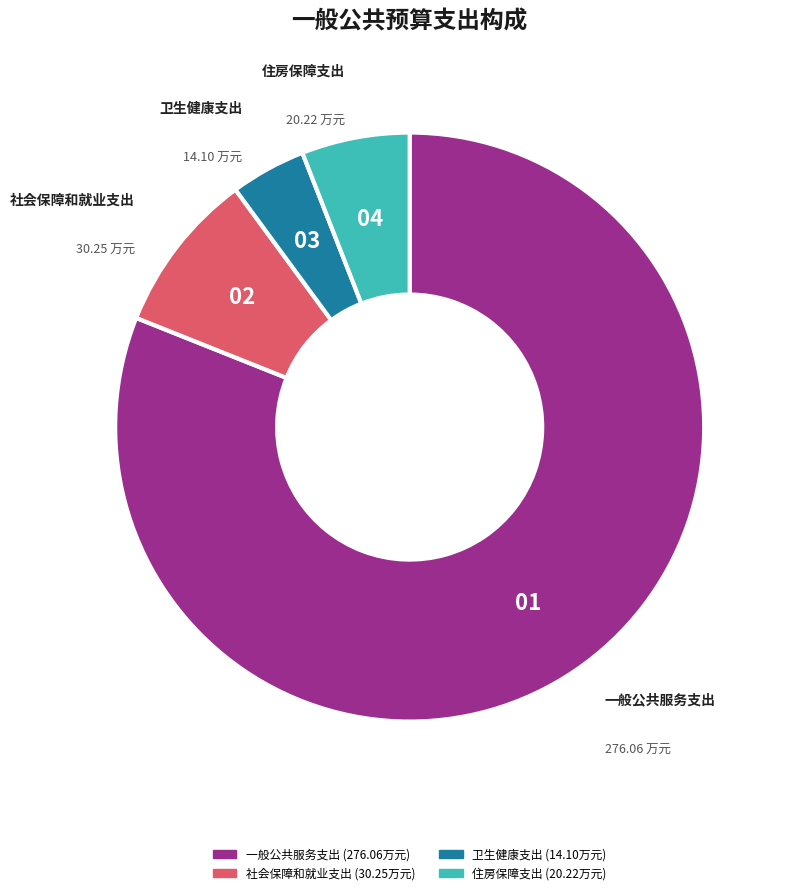

Is 一般公共服务支出 the majority of the pie?

Yes